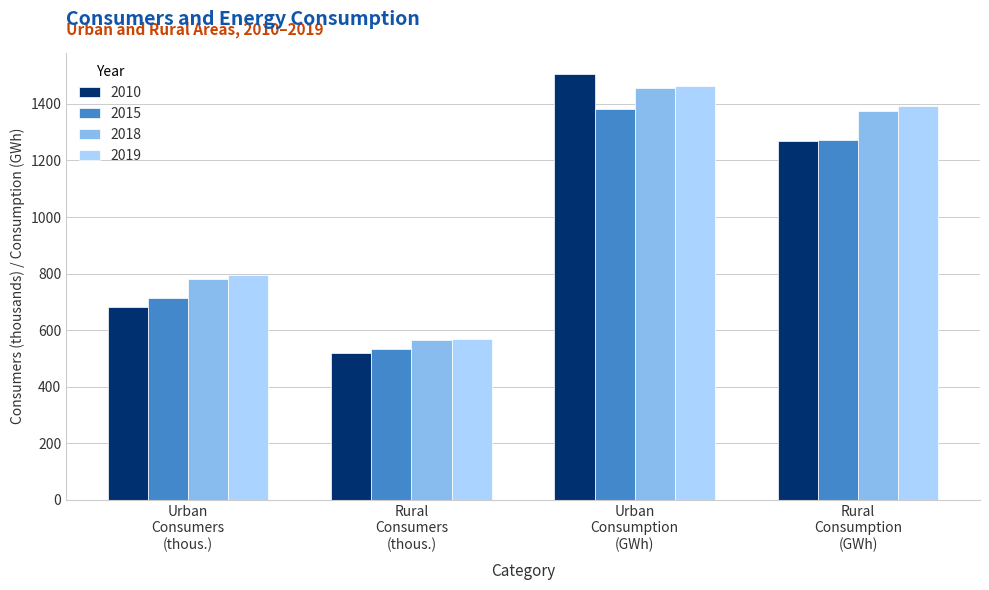

What is the smallest value displayed?

518.0